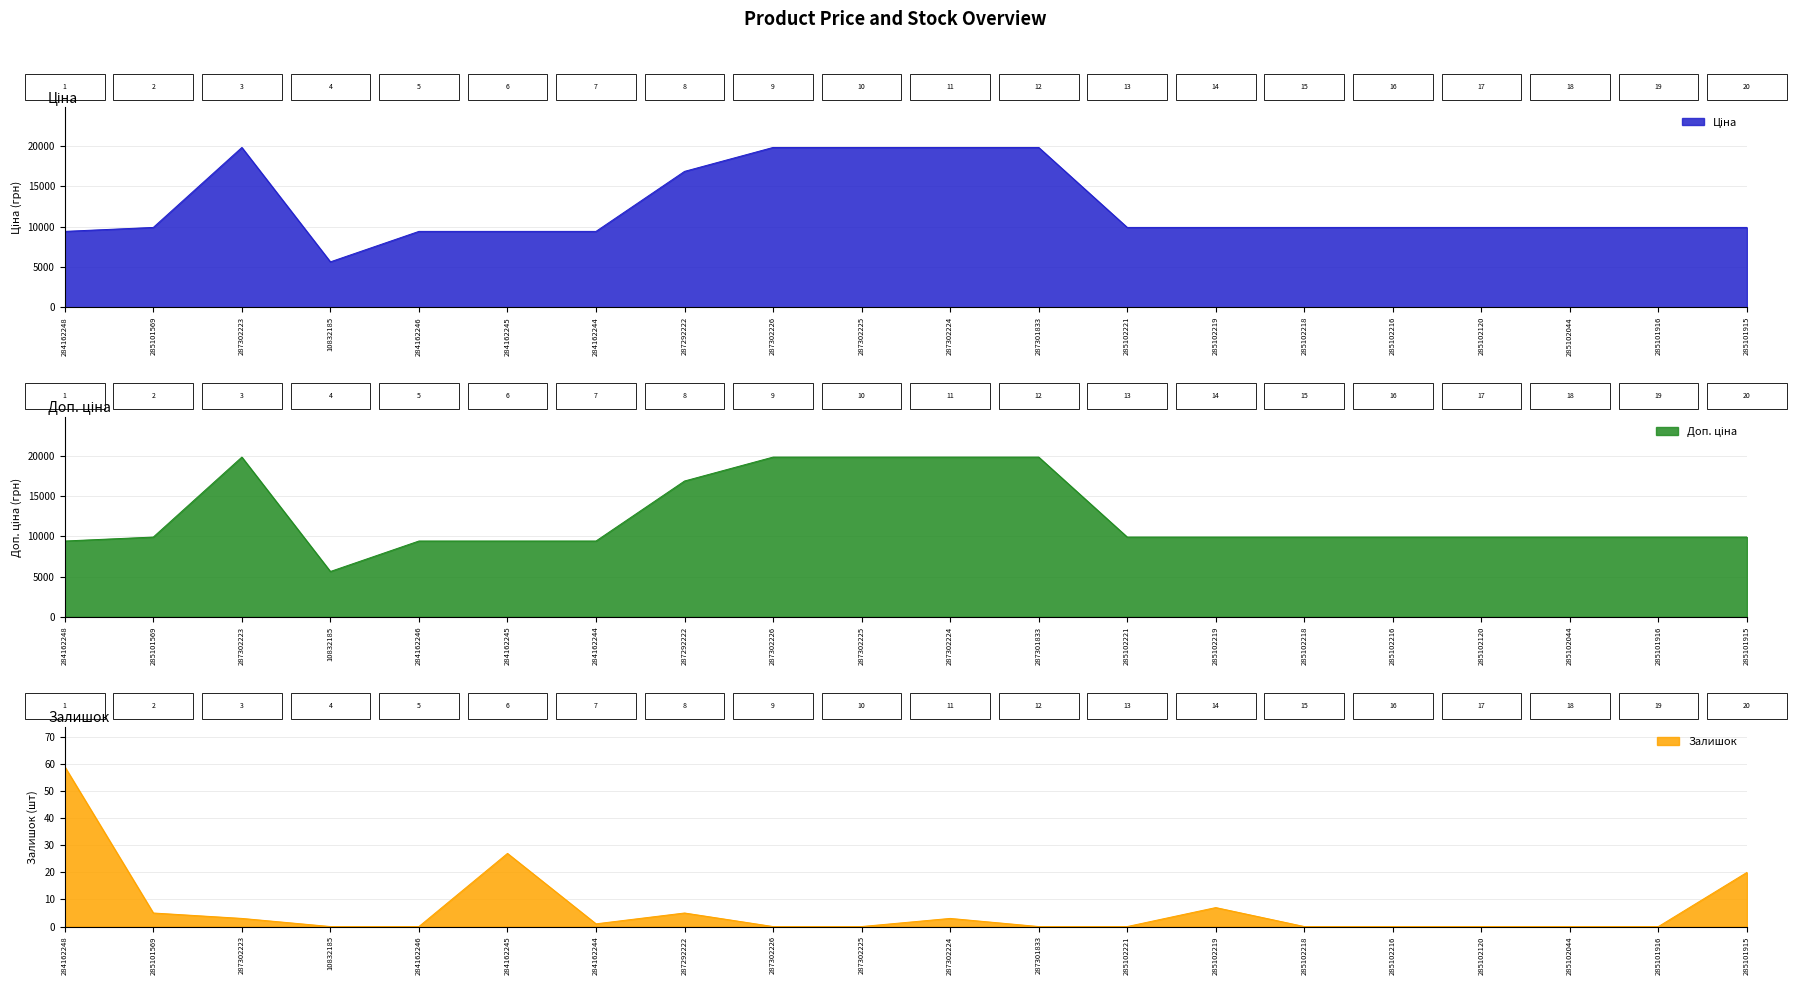

What is the value of the Ціна point at the 7th from the left?

9416.9